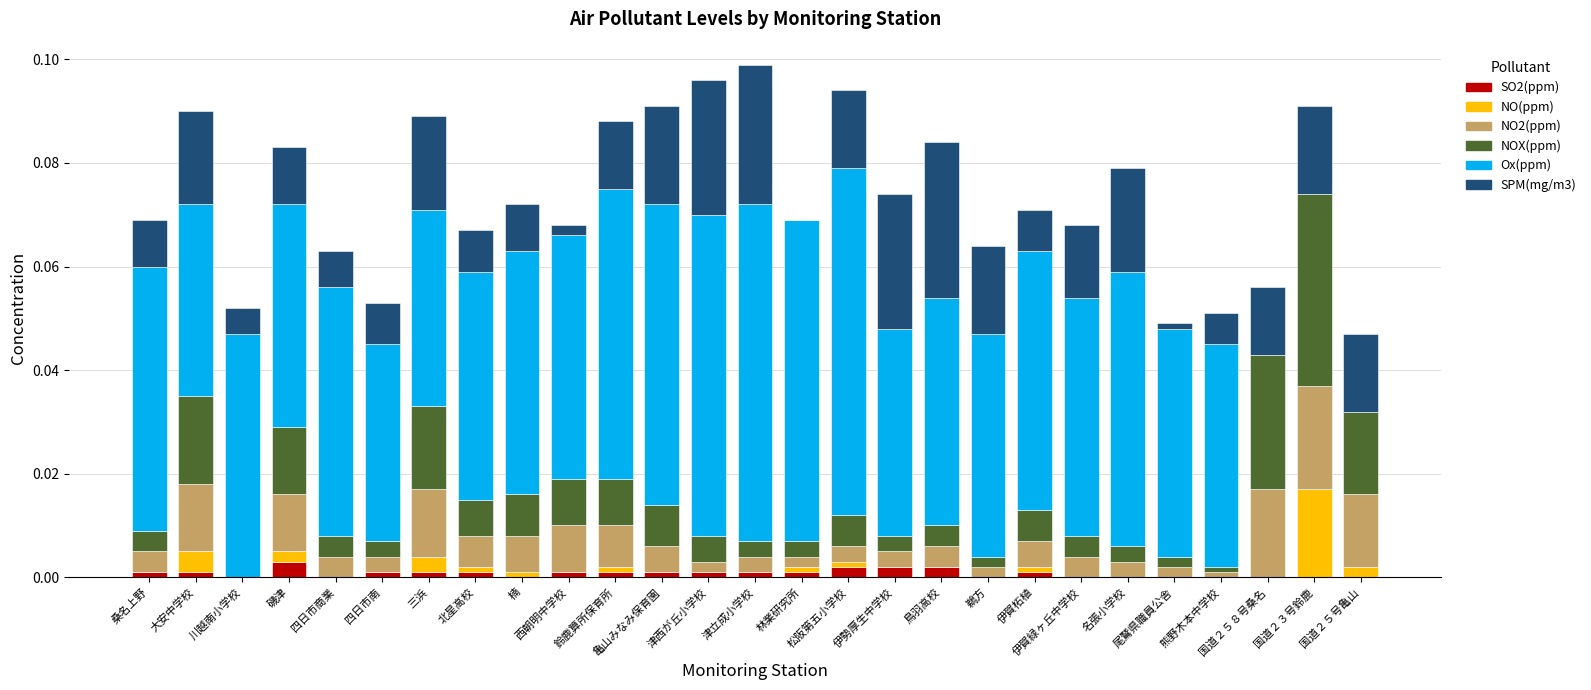

True or false: NO(ppm) has a value of 0.0 at 名張小学校.

True